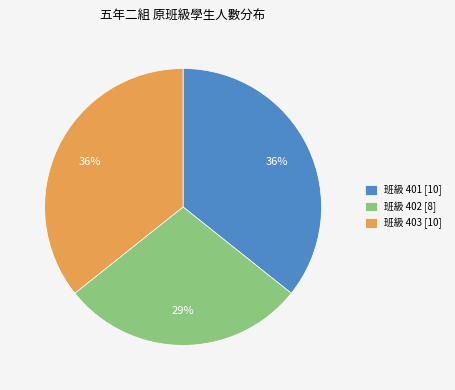

Which has a higher value, 班級 403 [10] or 班級 402 [8]?

班級 403 [10]